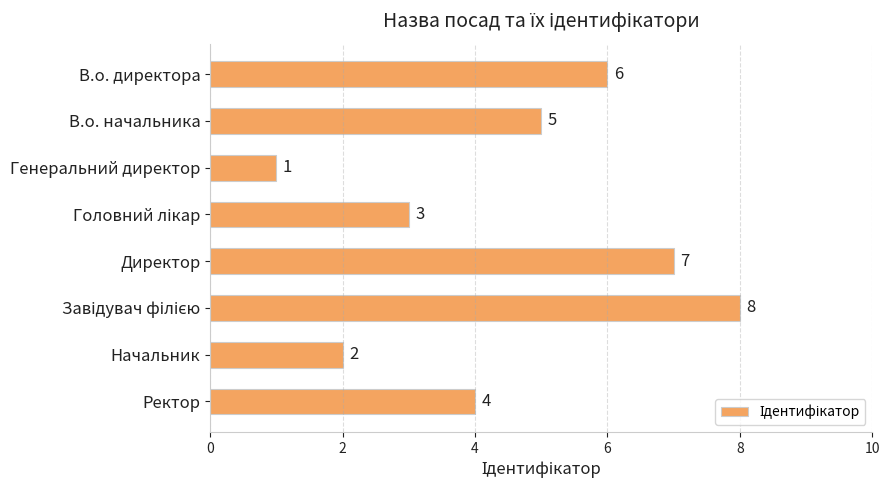

What is the change in value from Директор to Начальник?

-5